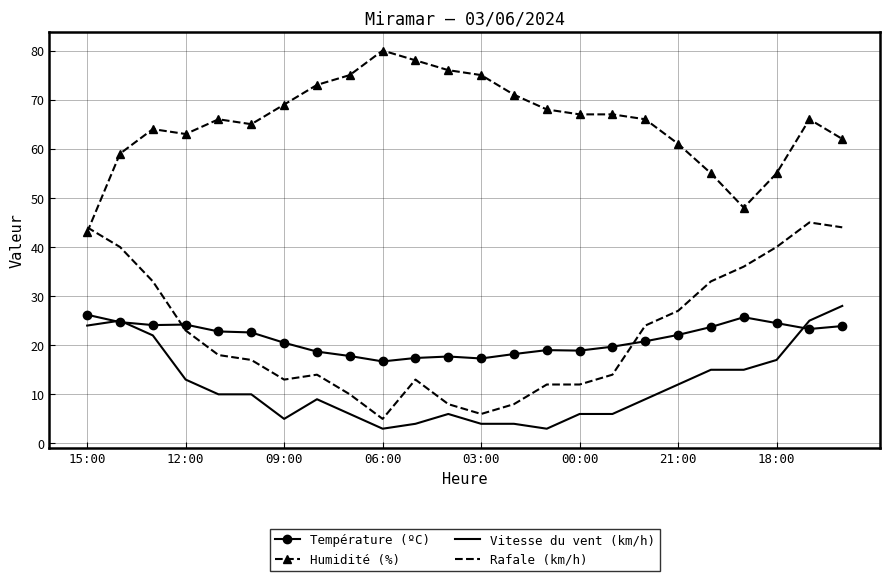

How many intersections are there between Rafale (km/h) and Humidité (%)?

1